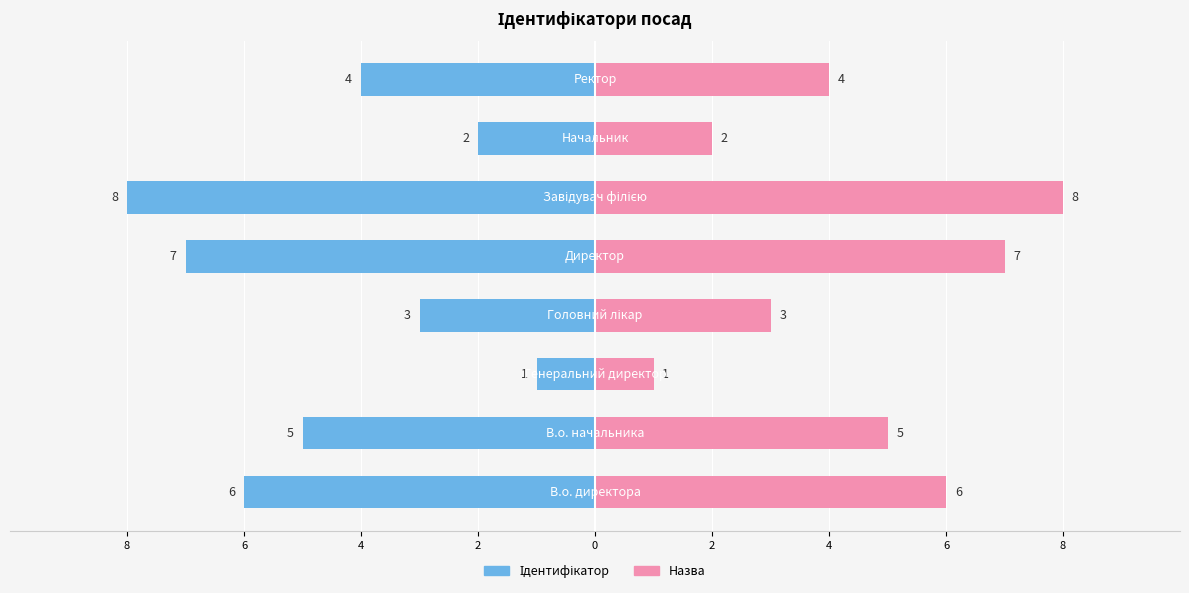

What is the maximum value for Ідентифікатор?

-1